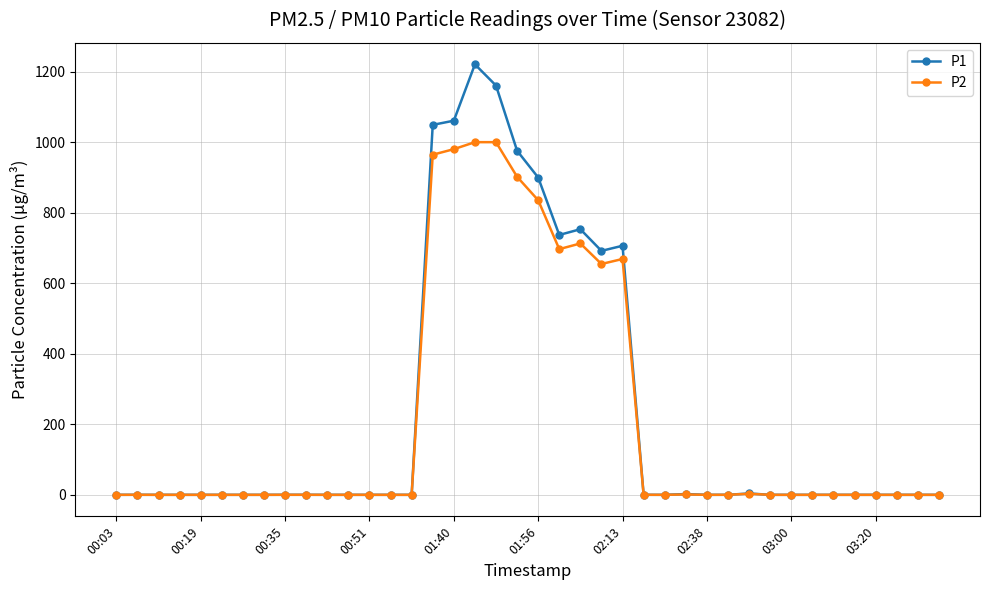

True or false: P1 has more than 2 points higher than both neighbors.

True